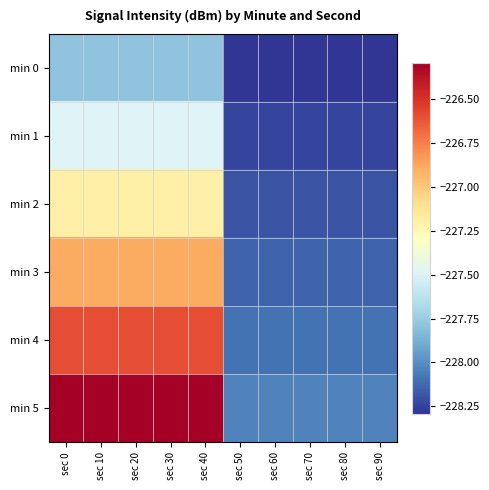

Reading left to right, list all the values displayed in this chart.

min 0: sec 0=-227.8	sec 10=-227.8	sec 20=-227.8	sec 30=-227.8	sec 40=-227.8	sec 50=-228.3	sec 60=-228.3	sec 70=-228.3	sec 80=-228.3	sec 90=-228.3
min 1: sec 0=-227.5	sec 10=-227.5	sec 20=-227.5	sec 30=-227.5	sec 40=-227.5	sec 50=-228.2	sec 60=-228.2	sec 70=-228.2	sec 80=-228.2	sec 90=-228.2
min 2: sec 0=-227.2	sec 10=-227.2	sec 20=-227.2	sec 30=-227.2	sec 40=-227.2	sec 50=-228.2	sec 60=-228.2	sec 70=-228.2	sec 80=-228.2	sec 90=-228.2
min 3: sec 0=-226.9	sec 10=-226.9	sec 20=-226.9	sec 30=-226.9	sec 40=-226.9	sec 50=-228.1	sec 60=-228.1	sec 70=-228.1	sec 80=-228.1	sec 90=-228.1
min 4: sec 0=-226.6	sec 10=-226.6	sec 20=-226.6	sec 30=-226.6	sec 40=-226.6	sec 50=-228.1	sec 60=-228.1	sec 70=-228.1	sec 80=-228.1	sec 90=-228.1
min 5: sec 0=-226.3	sec 10=-226.3	sec 20=-226.3	sec 30=-226.3	sec 40=-226.3	sec 50=-228.0	sec 60=-228.0	sec 70=-228.0	sec 80=-228.0	sec 90=-228.0